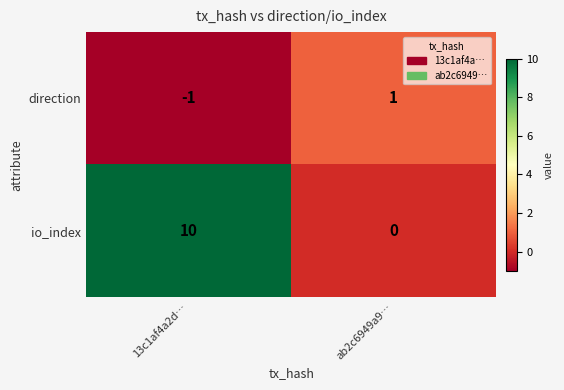

Which label corresponds to the smallest value in the chart?

13c1af4a2d…